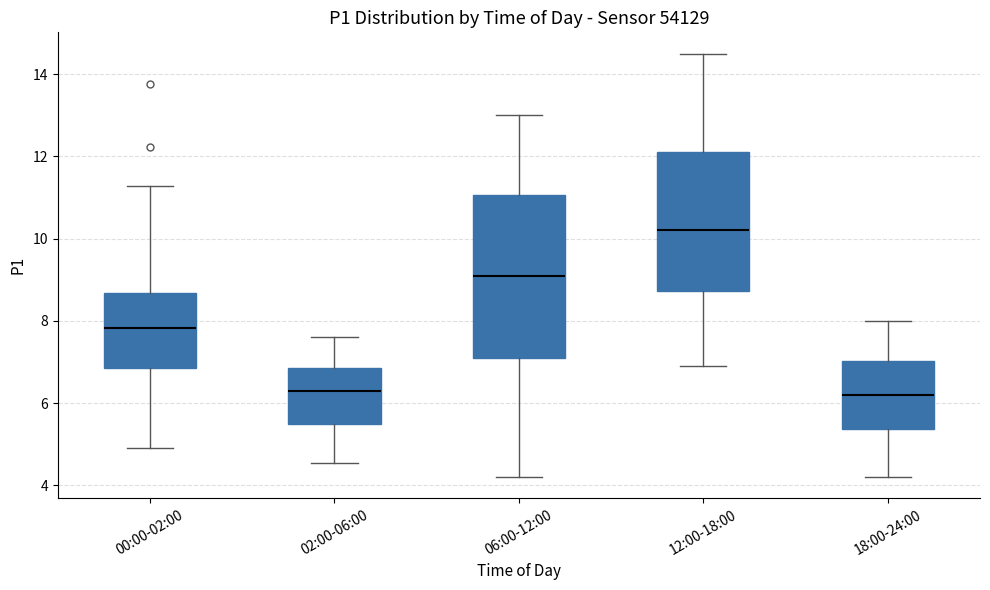

Comparing the boxes themselves (not the whiskers), which one is the tallest?

06:00-12:00